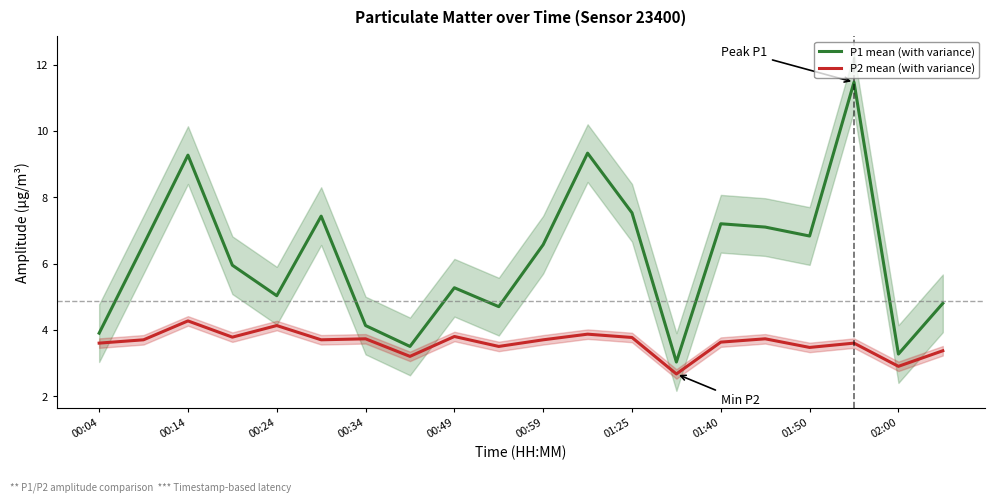

True or false: P2 mean (with variance) has more than 1 interior local peaks.

True